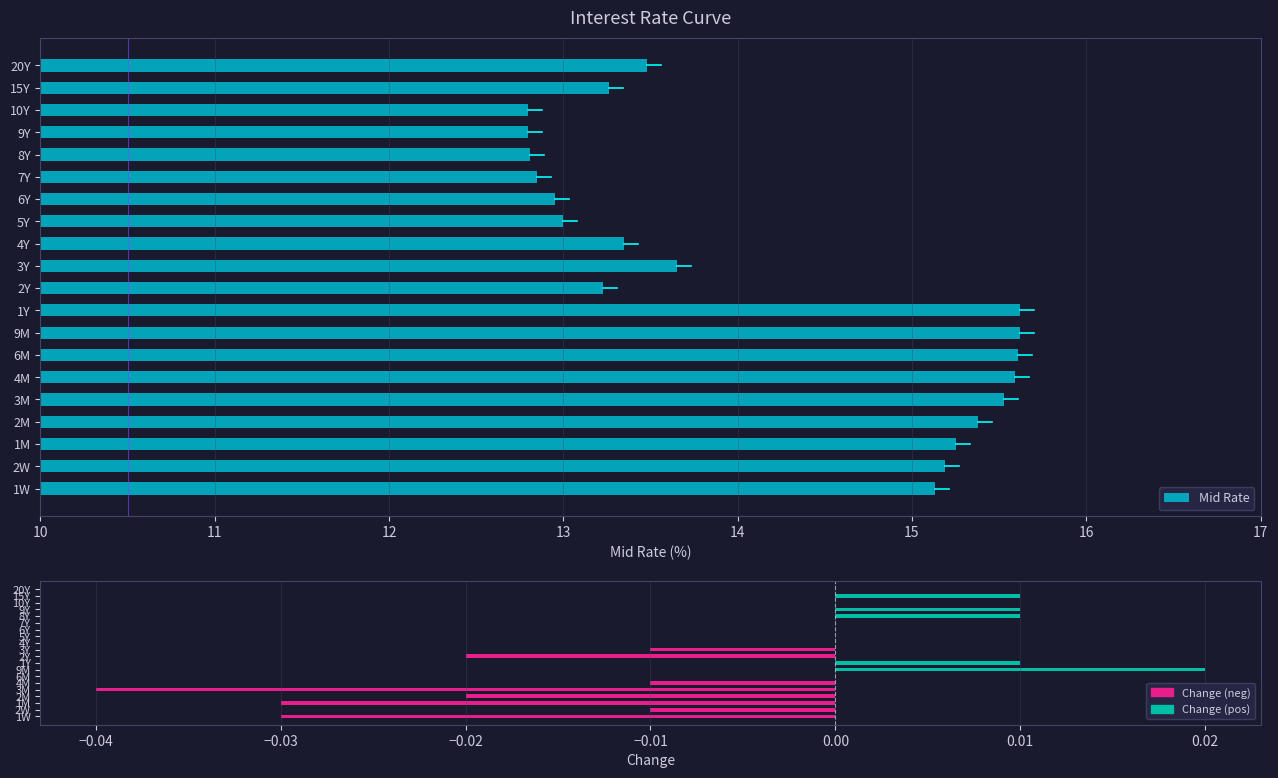

The value of Change at 6M is 0.0. True or false?

True